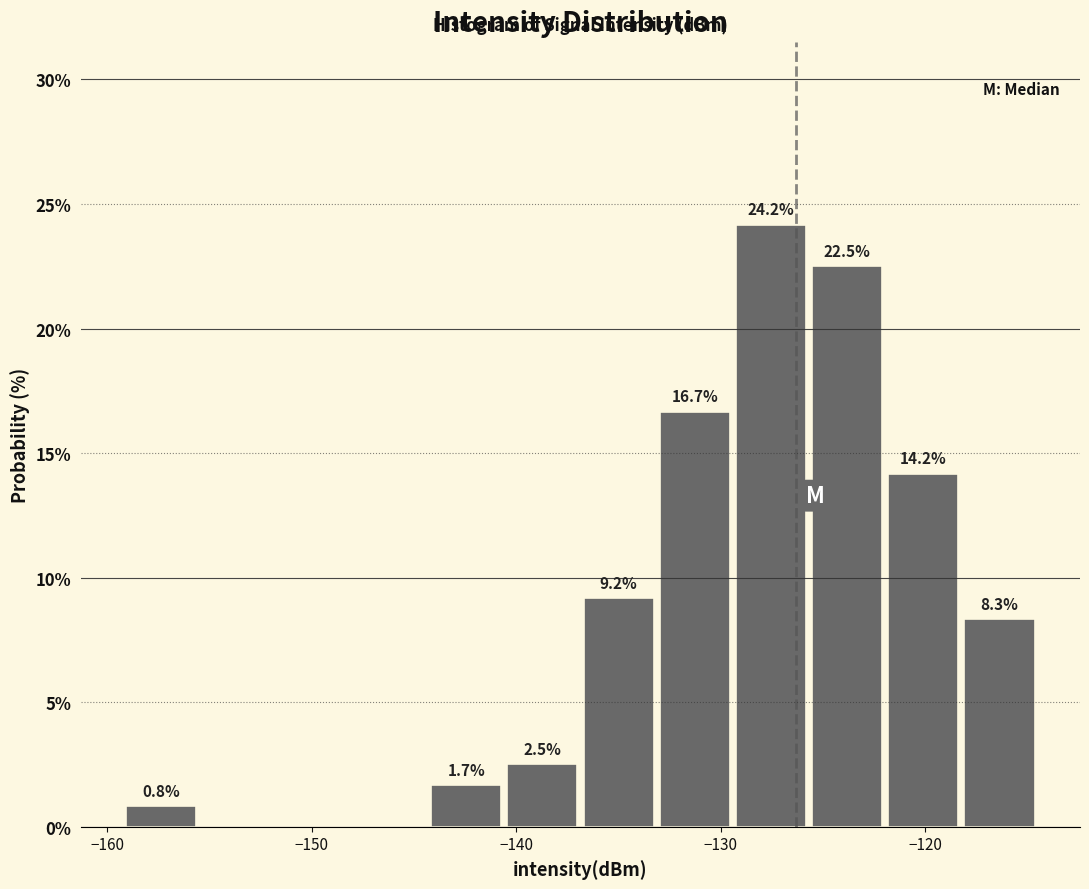

Read against the x-axis, roughly where is the centre of the tallest bar?

-128